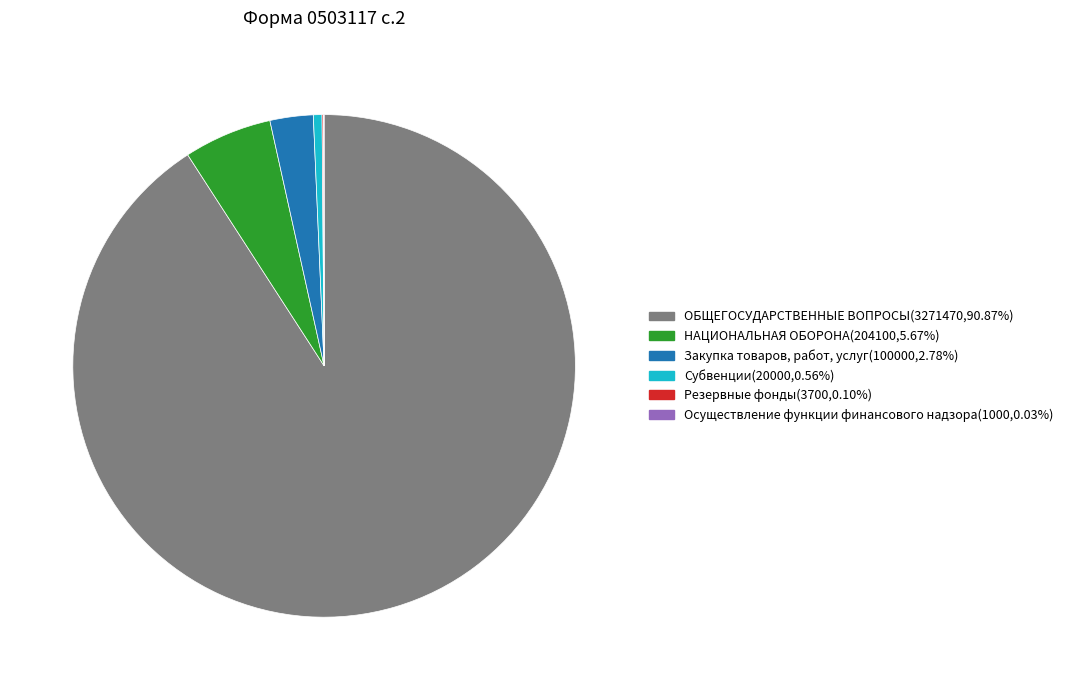

Approximately how many times larger is the value at Закупка товаров, работ, услуг compared to НАЦИОНАЛЬНАЯ ОБОРОНА?

0.5